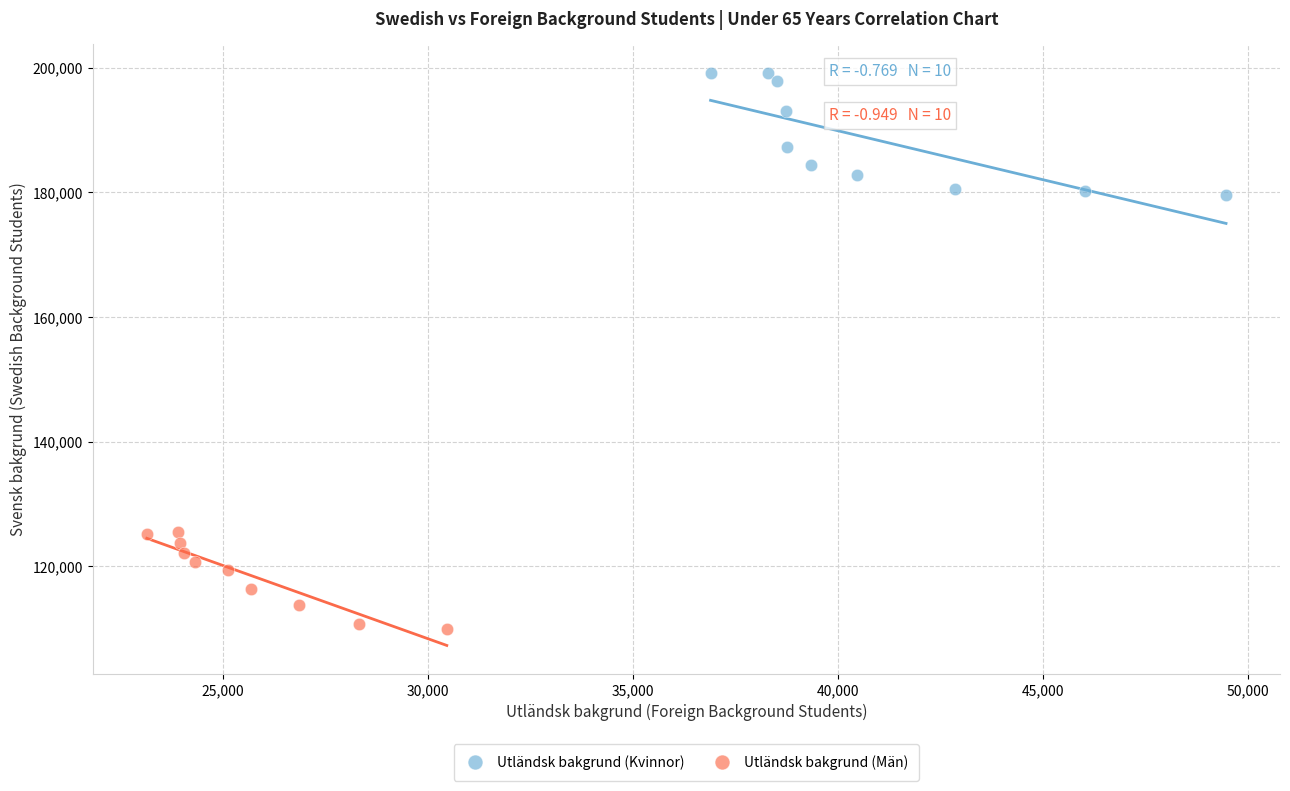

What are all the series names shown in the legend?

Utländsk bakgrund (Kvinnor), Utländsk bakgrund (Män)